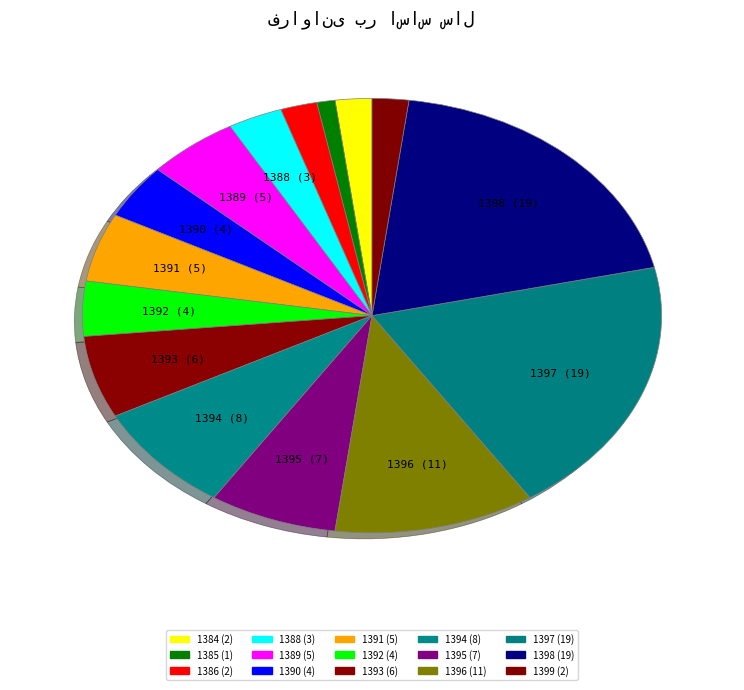

Which category has the biggest portion of the pie?

1397